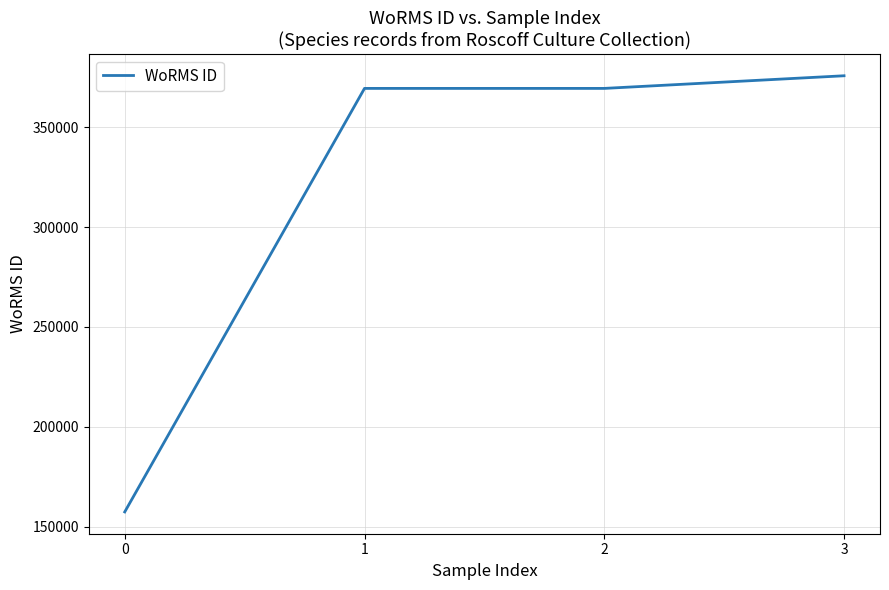

The chart shows a value of 369378 at 2. True or false?

True